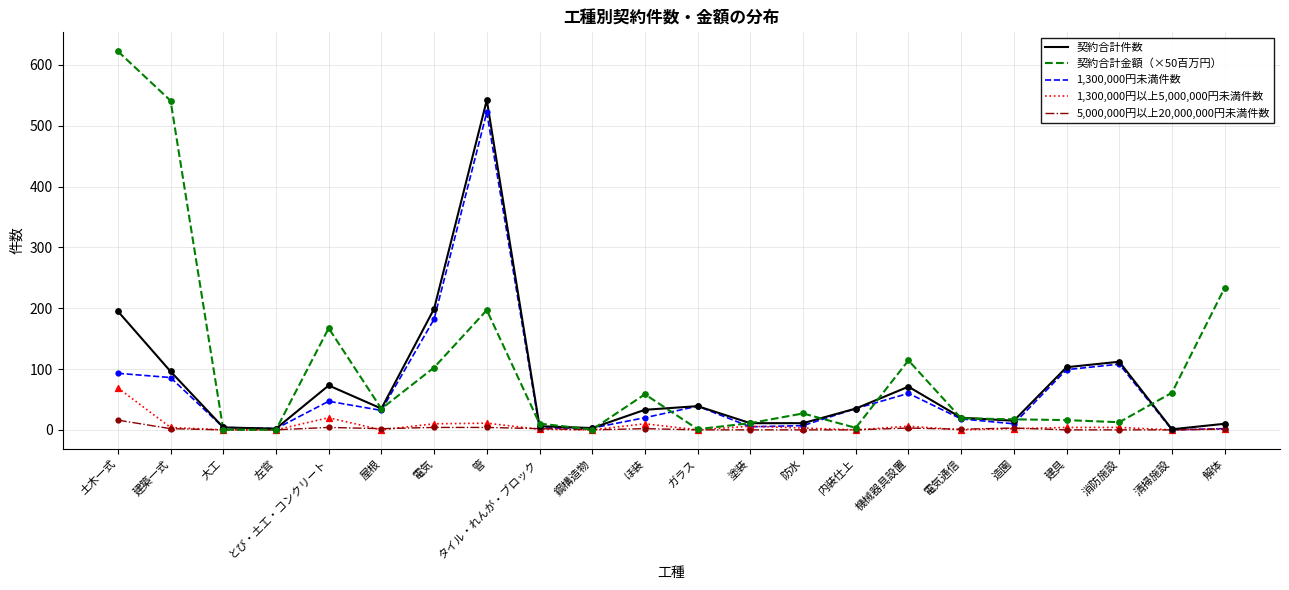

Which series has the largest total across all categories?

契約合計金額（×50百万円）